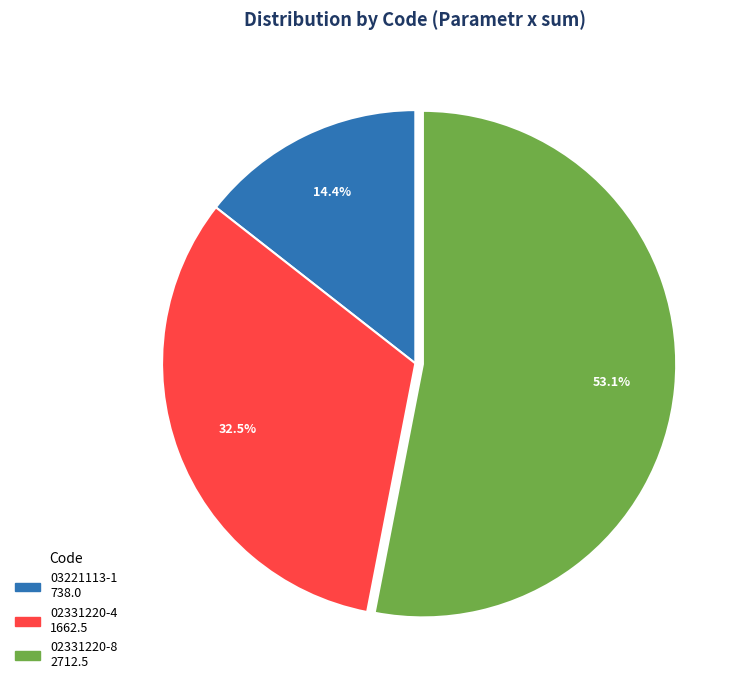

Count the number of slices in the pie.

3